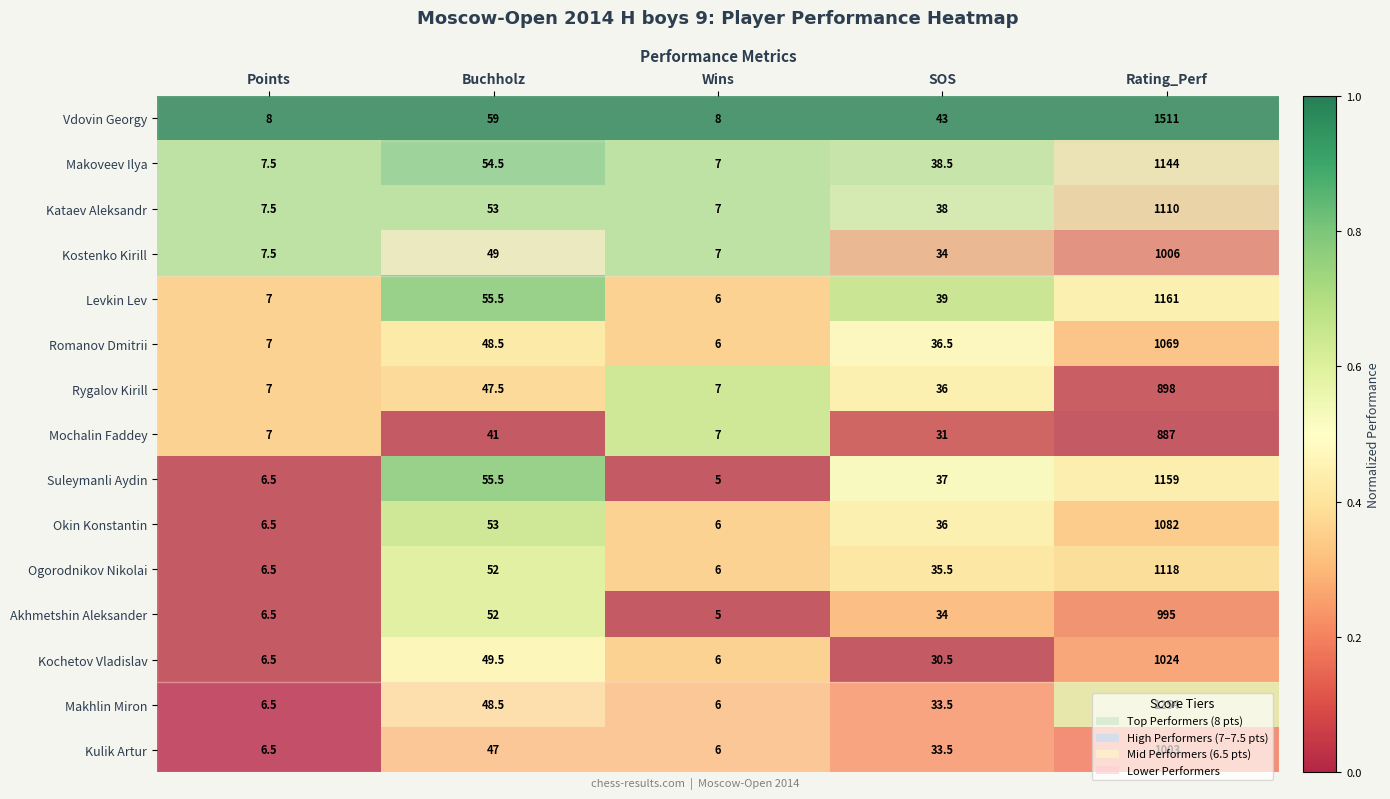

At which category is the sum across all series the highest?

Rating_Perf